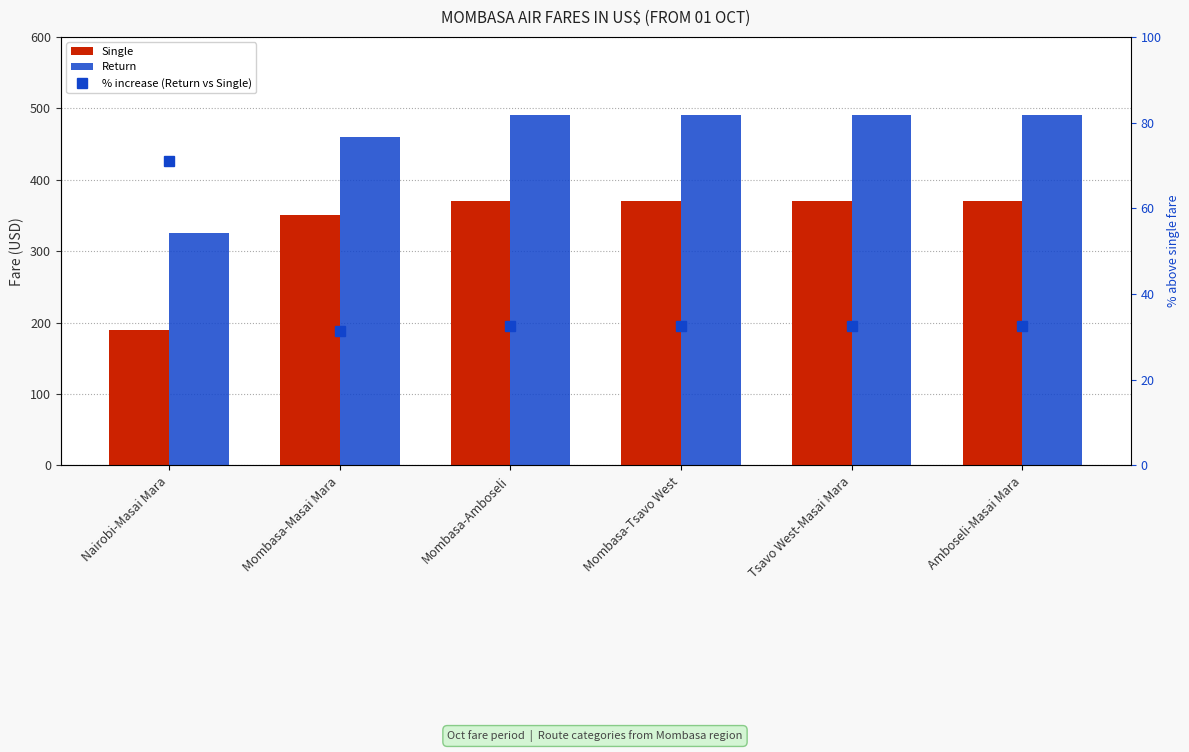

What is the label of the 1st bar from the right?

Amboseli-Masai Mara